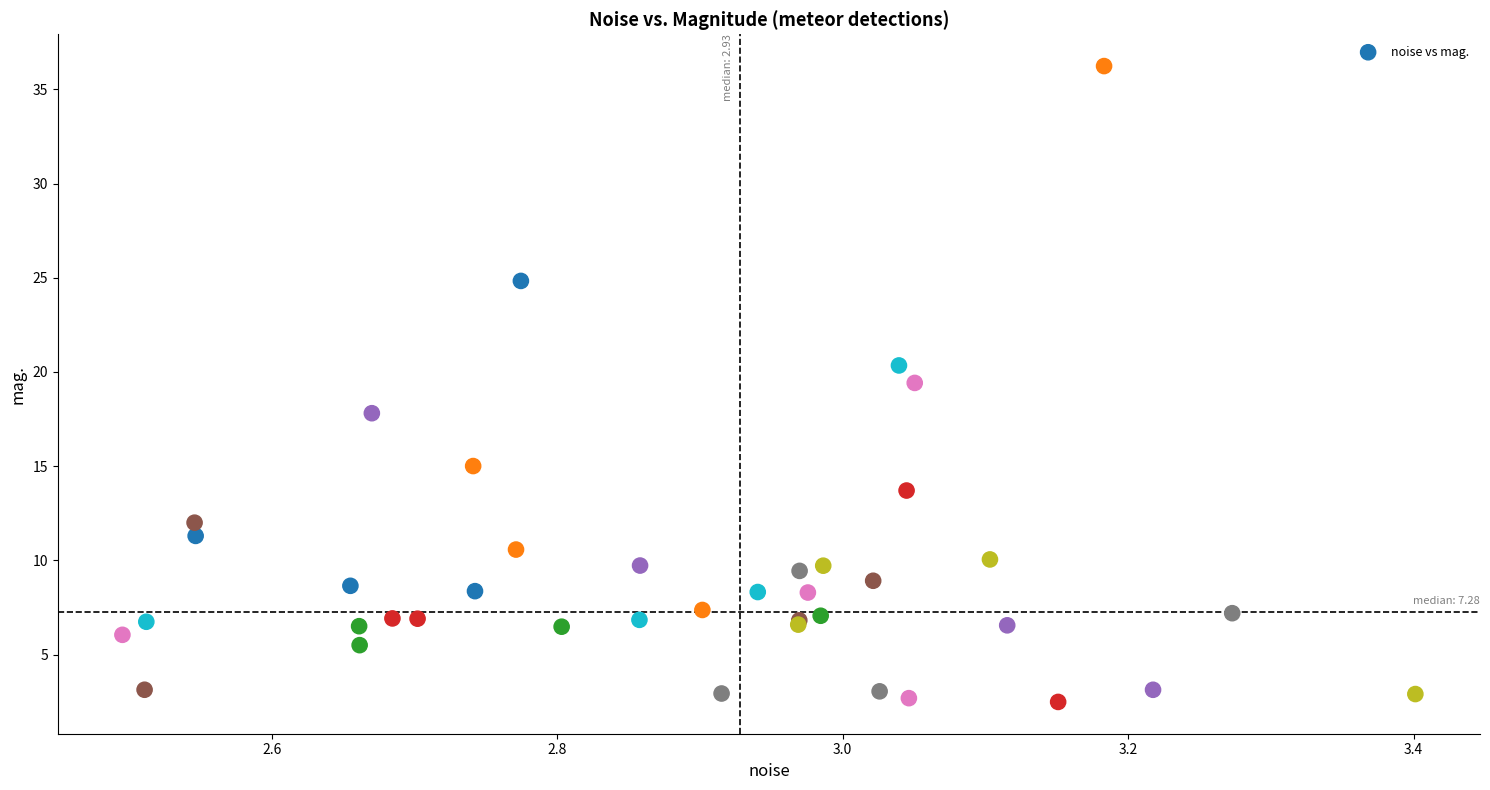

What Y value in the scatter plot is closest to 19?

19.4